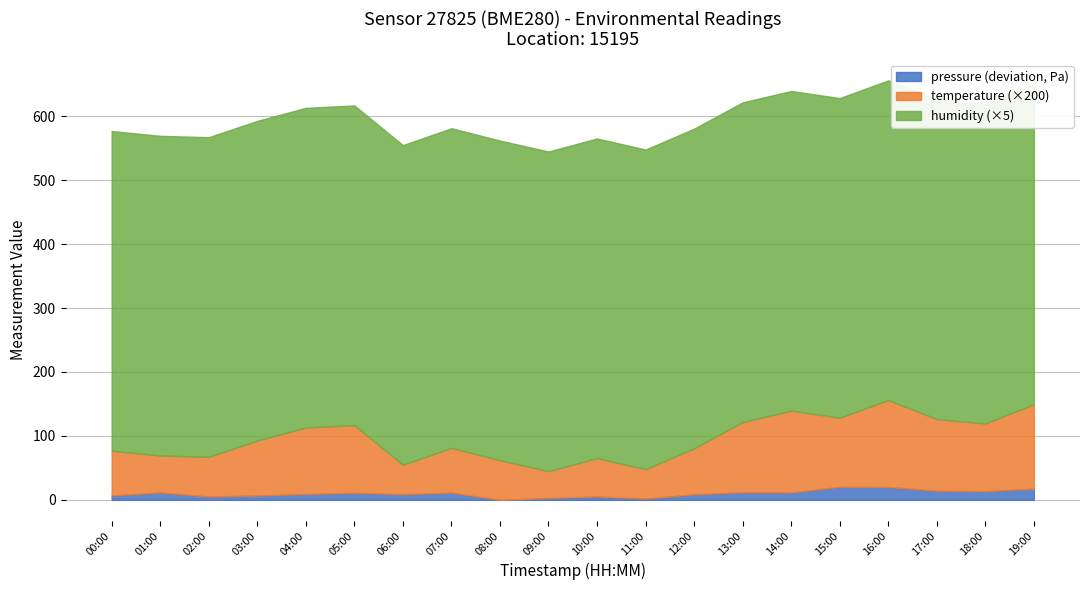

What is the sum of the pressure (deviation, Pa) values at 16:00 and 17:00?

34.5